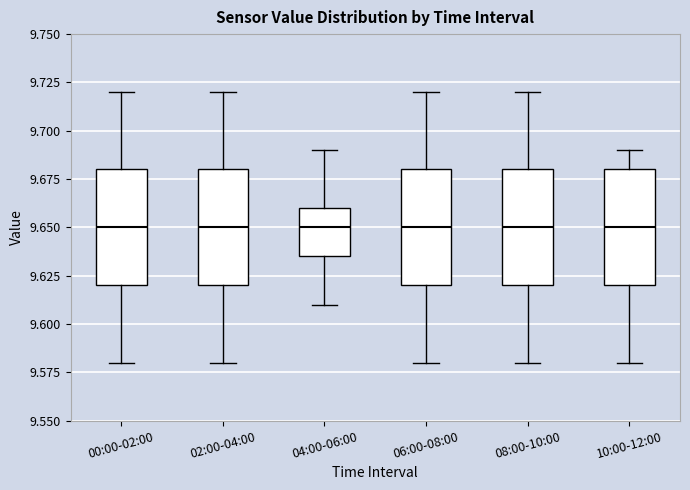

Reading left to right, read every box against the y-axis: the position of its median line, the range the box covers, and the ends of its whiskers. The values are not printed on the chart, so give them approximately, as read against the axis.

00:00-02:00: median 9.650, box 9.620 to 9.680, whiskers 9.580 to 9.720
02:00-04:00: median 9.650, box 9.620 to 9.680, whiskers 9.580 to 9.720
04:00-06:00: median 9.650, box 9.635 to 9.660, whiskers 9.610 to 9.690
06:00-08:00: median 9.650, box 9.620 to 9.680, whiskers 9.580 to 9.720
08:00-10:00: median 9.650, box 9.620 to 9.680, whiskers 9.580 to 9.720
10:00-12:00: median 9.650, box 9.620 to 9.680, whiskers 9.580 to 9.690